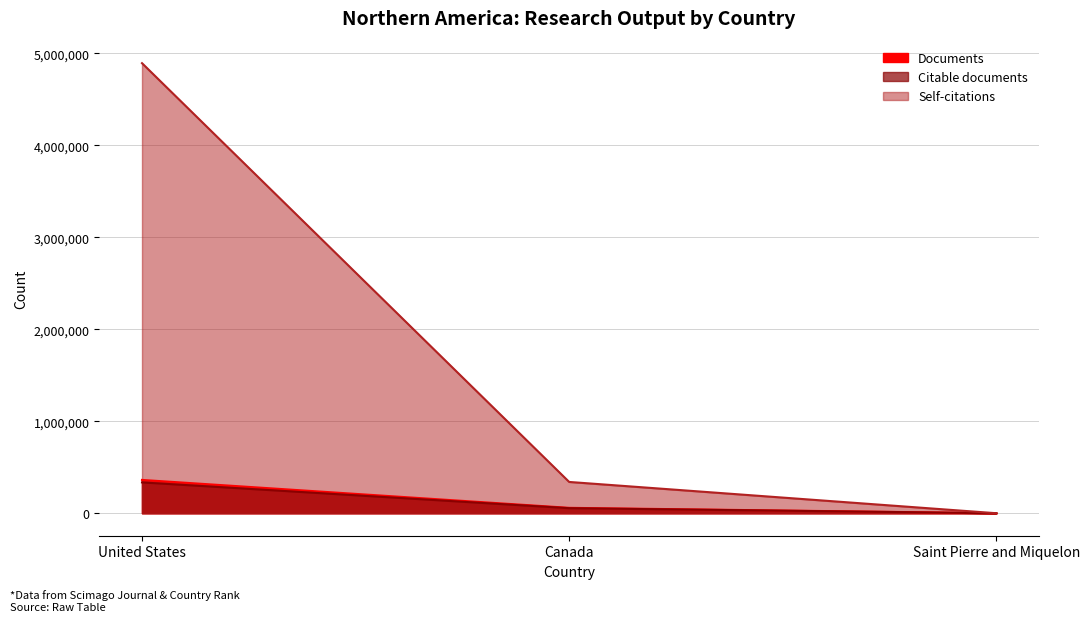

Reading left to right, transcribe all the data shown in this chart.

Documents: United States=361867	Canada=58442	Saint Pierre and Miquelon=1
Citable documents: United States=334814	Canada=54681	Saint Pierre and Miquelon=1
Citations: United States=4891456	Canada=339916	Saint Pierre and Miquelon=0